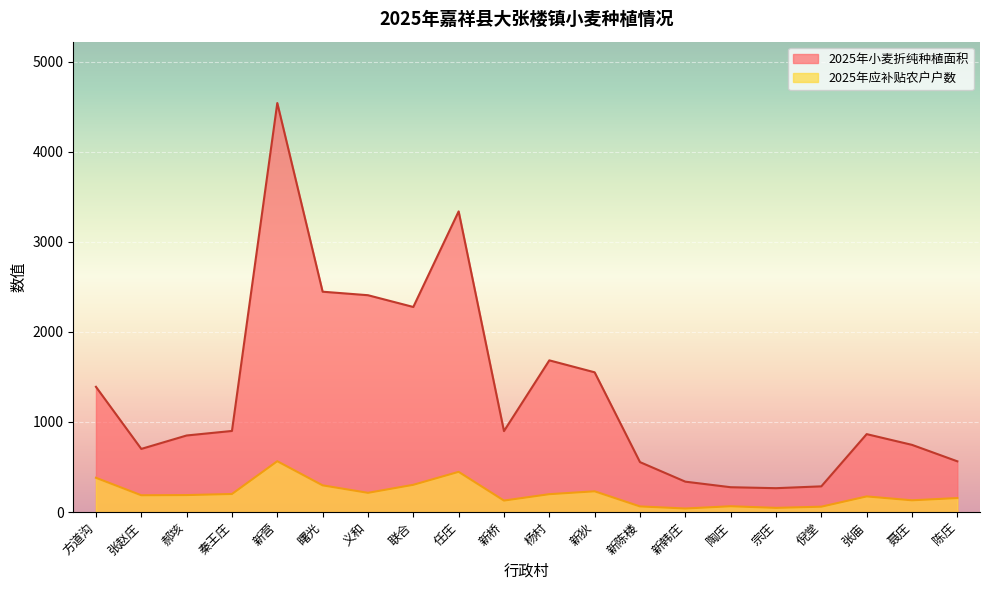

Where is the first local maximum for 2025年应补贴农户户数?

新营